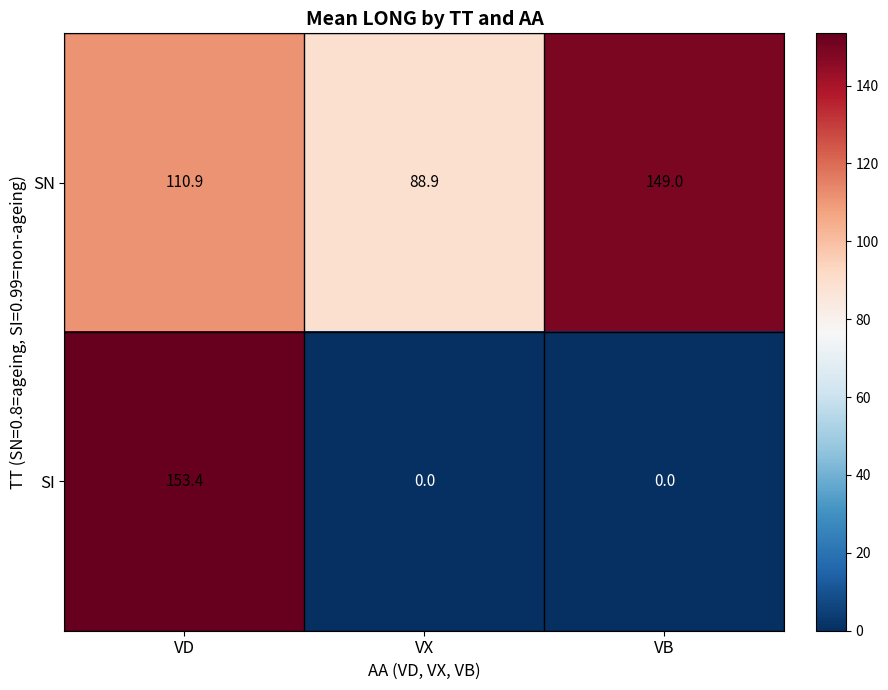

At which category is the sum across all series the highest?

VD